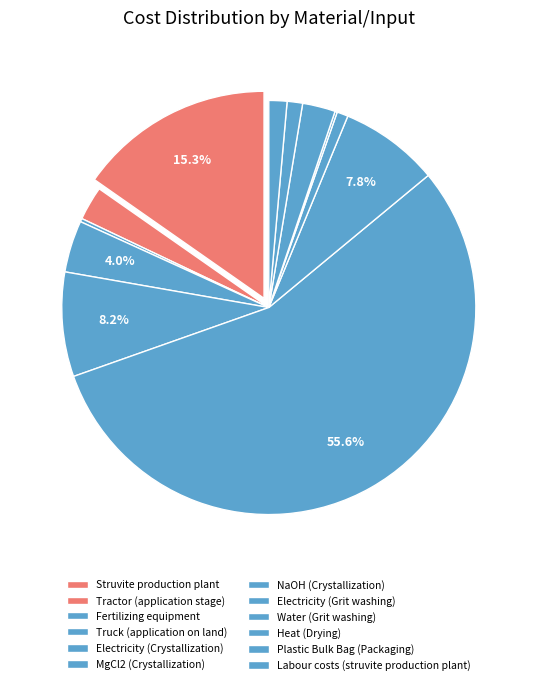

How many slices are in this pie chart?

12